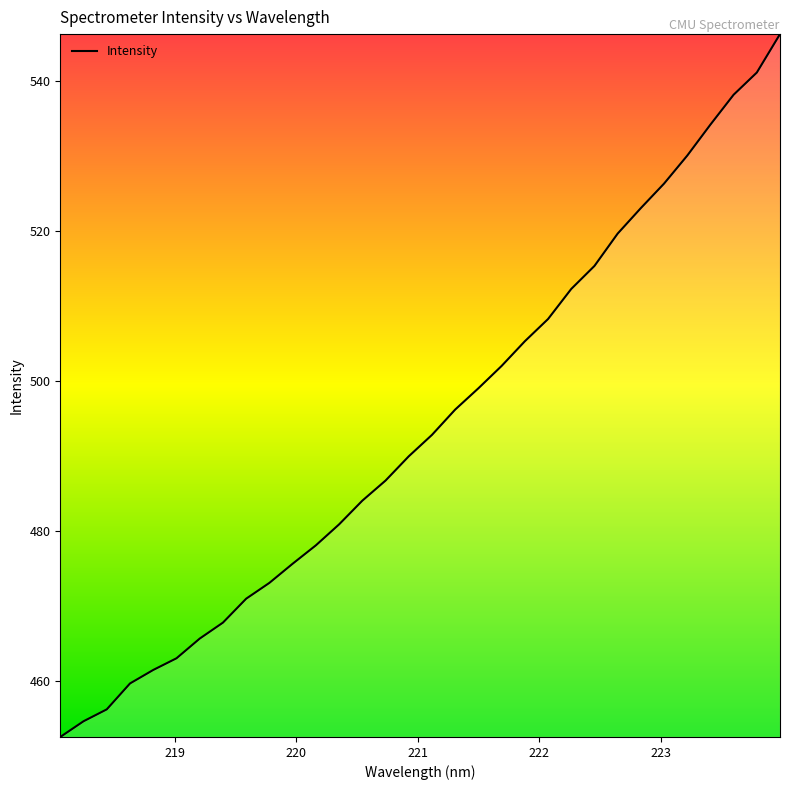

What is the maximum value shown in the chart?

546.3